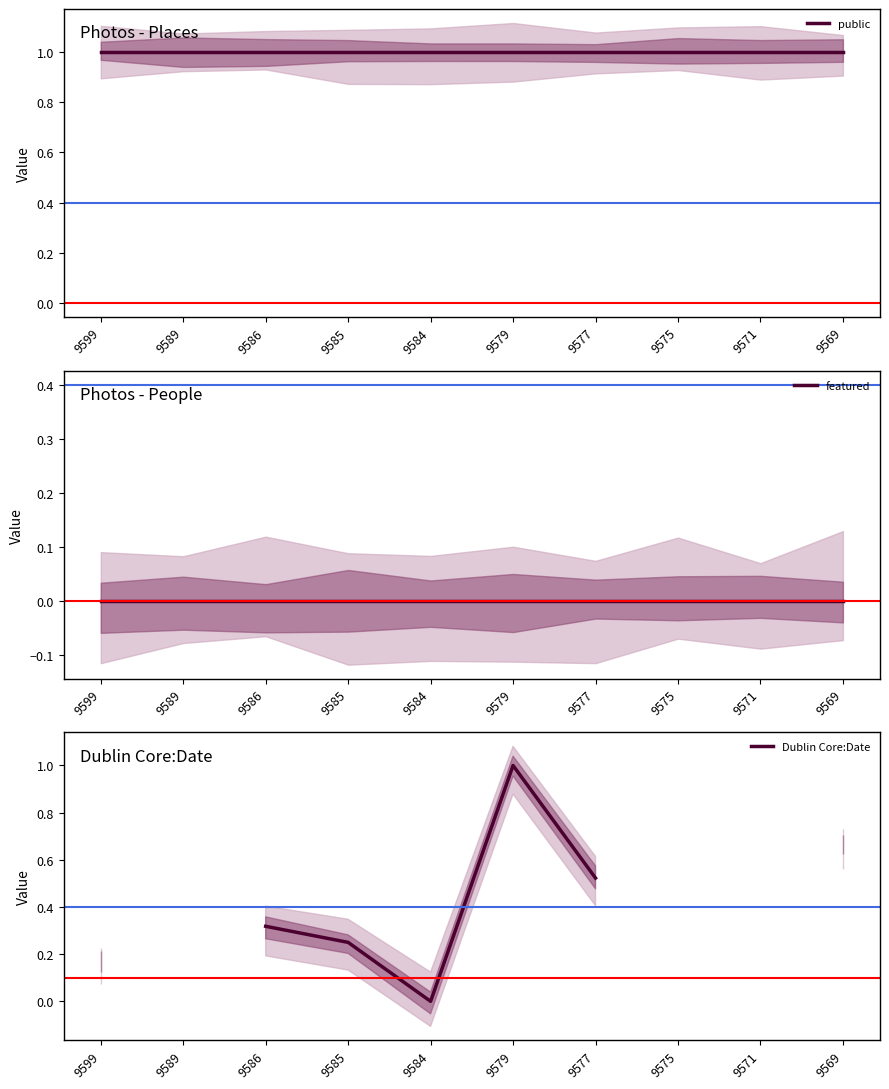

Does the chart display data point markers on the line(s)?

No